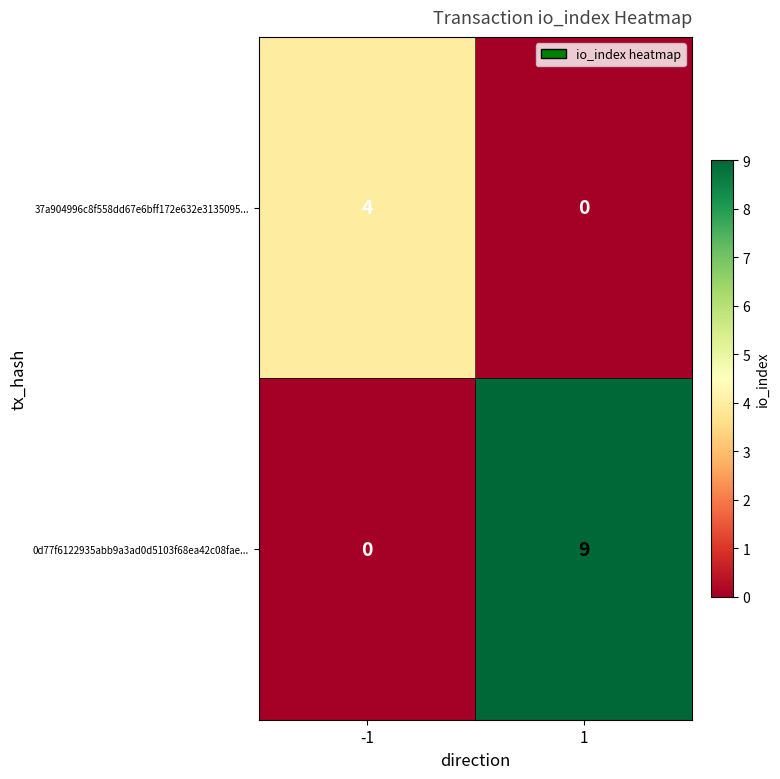

How many data points does each series have?

2